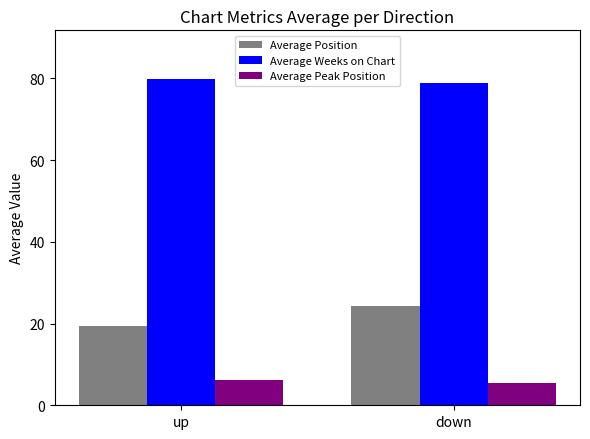

At up, list the series in order from largest to smallest.

Average Weeks on Chart, Average Position, Average Peak Position